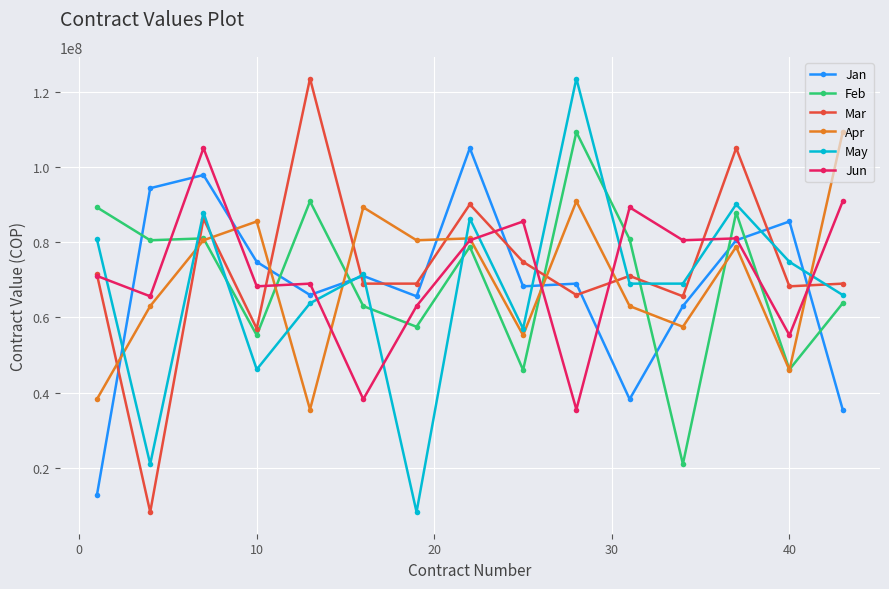

What is the value of the May point at the 13th from the left?

90045000